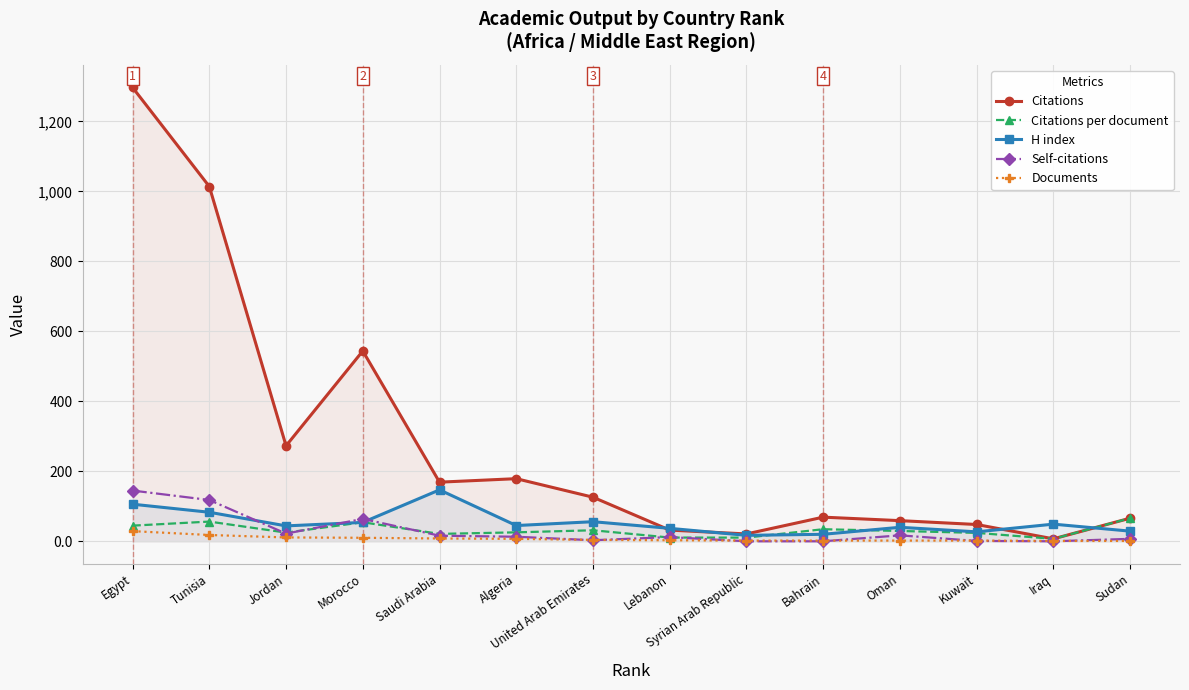

At which label is Citations closest to 652?

Morocco